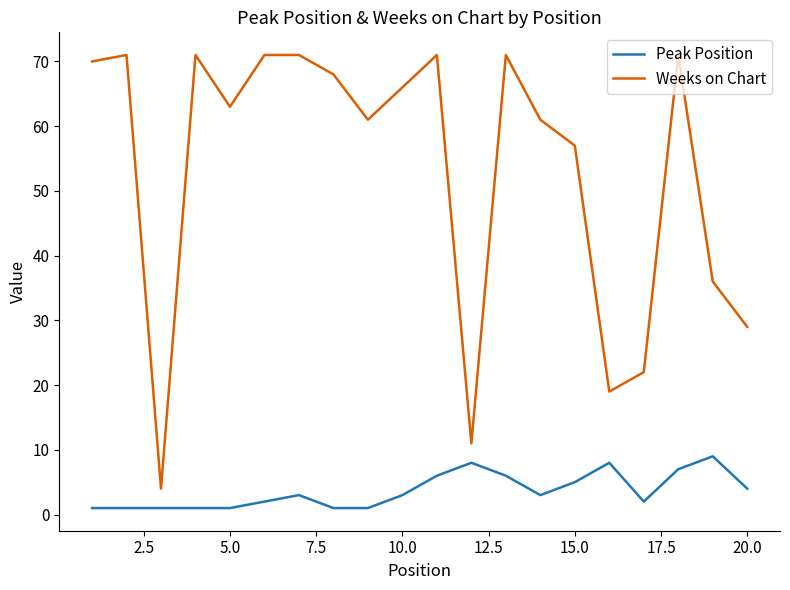

Which series has the widest spread of values?

Weeks on Chart